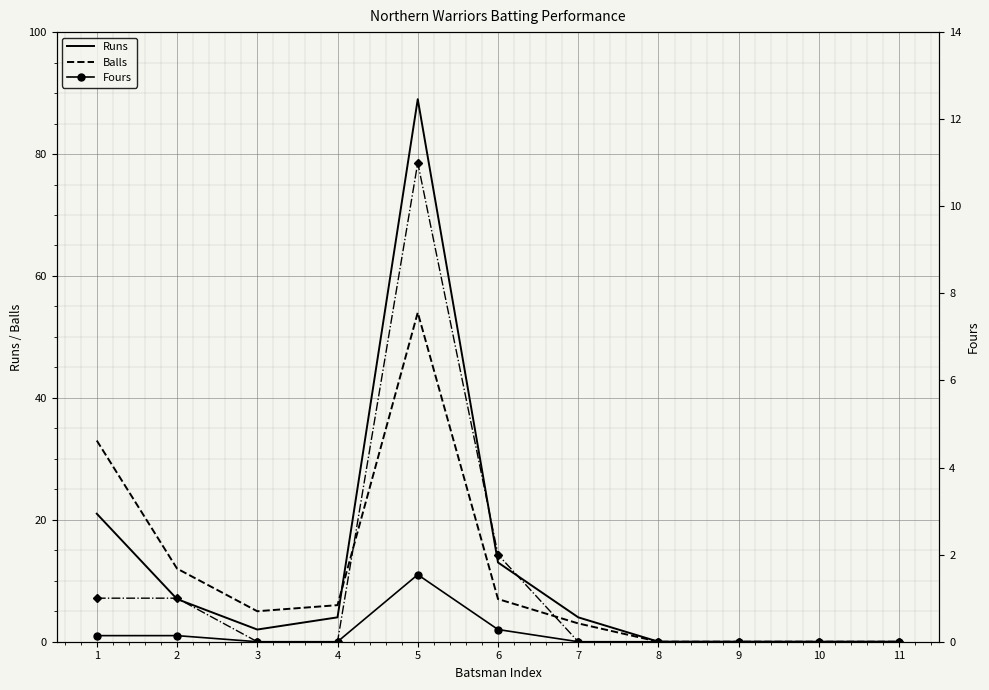

What is the average value of the Fours (right) series?

1